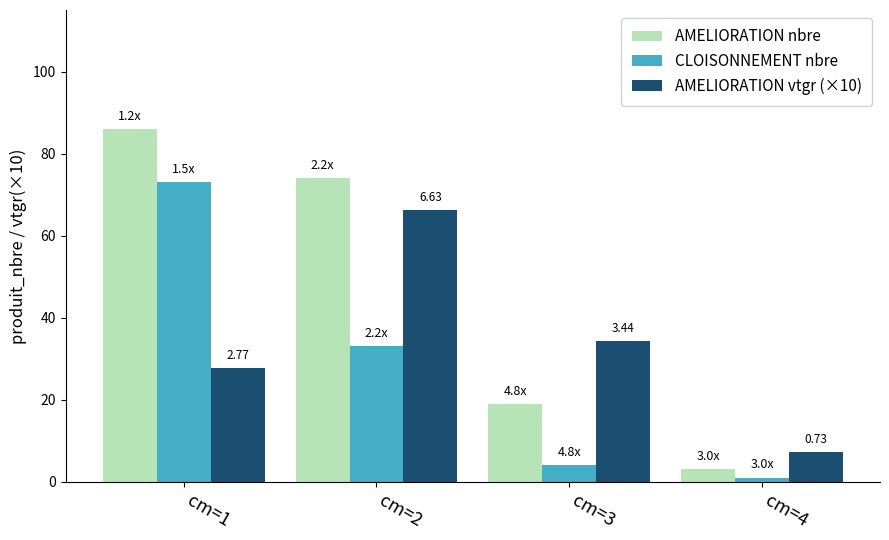

Rank the categories by AMELIORATION nbre value from lowest to highest.

cm=4, cm=3, cm=2, cm=1